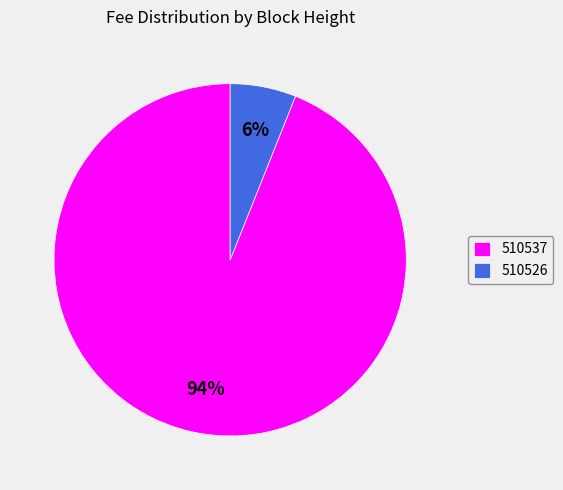

Combined, do 510526 and 510537 account for over 50%?

Yes